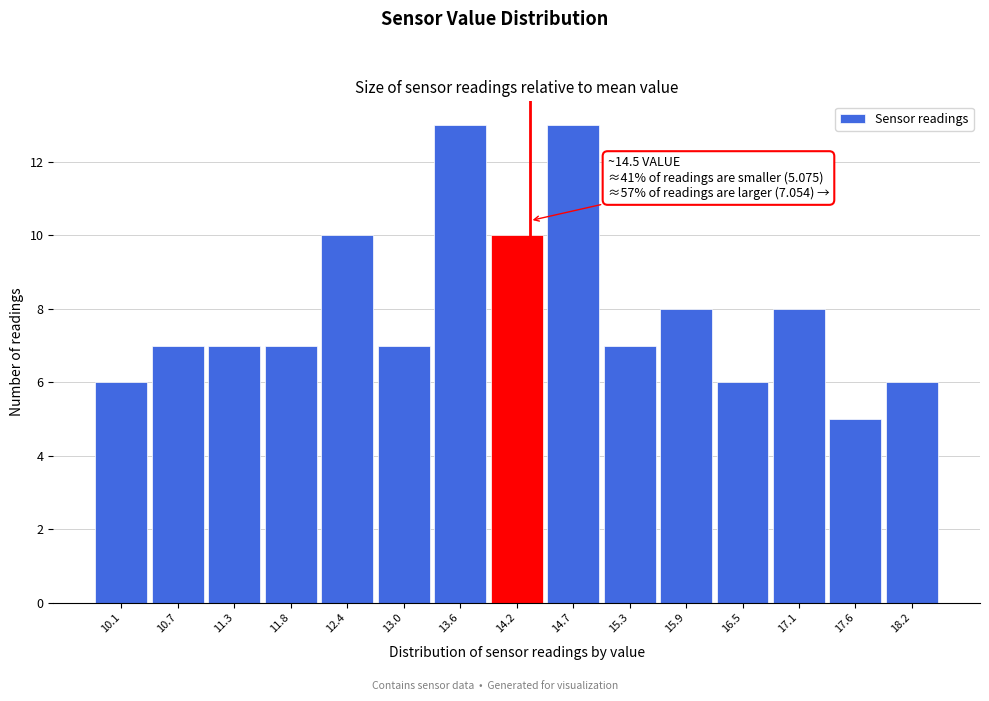

Reading left to right, what are all the values shown in this chart?

10.1=6	10.7=7	11.3=7	11.8=7	12.4=10	13.0=7	13.6=13	14.2=10	14.7=13	15.3=7	15.9=8	16.5=6	17.1=8	17.6=5	18.2=6